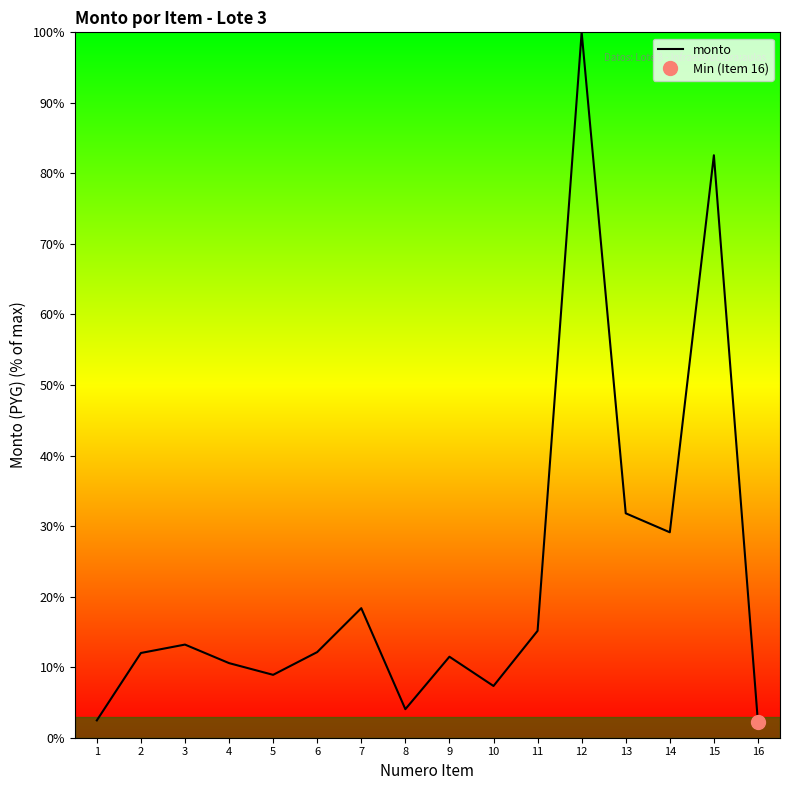

At which label is the value closest to 51?

13